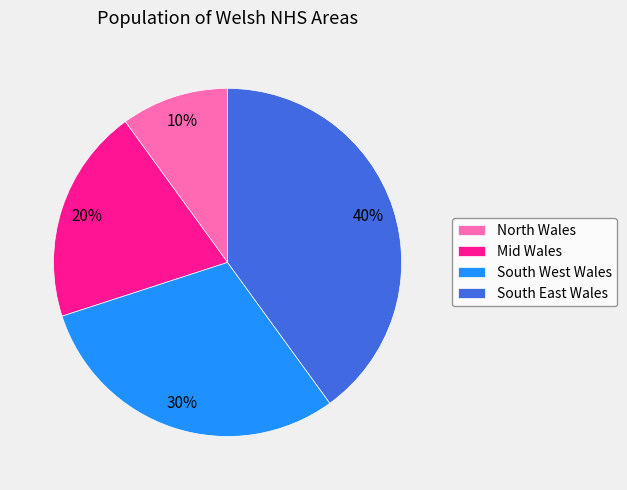

To the nearest percent, what portion does Mid Wales represent?

20%